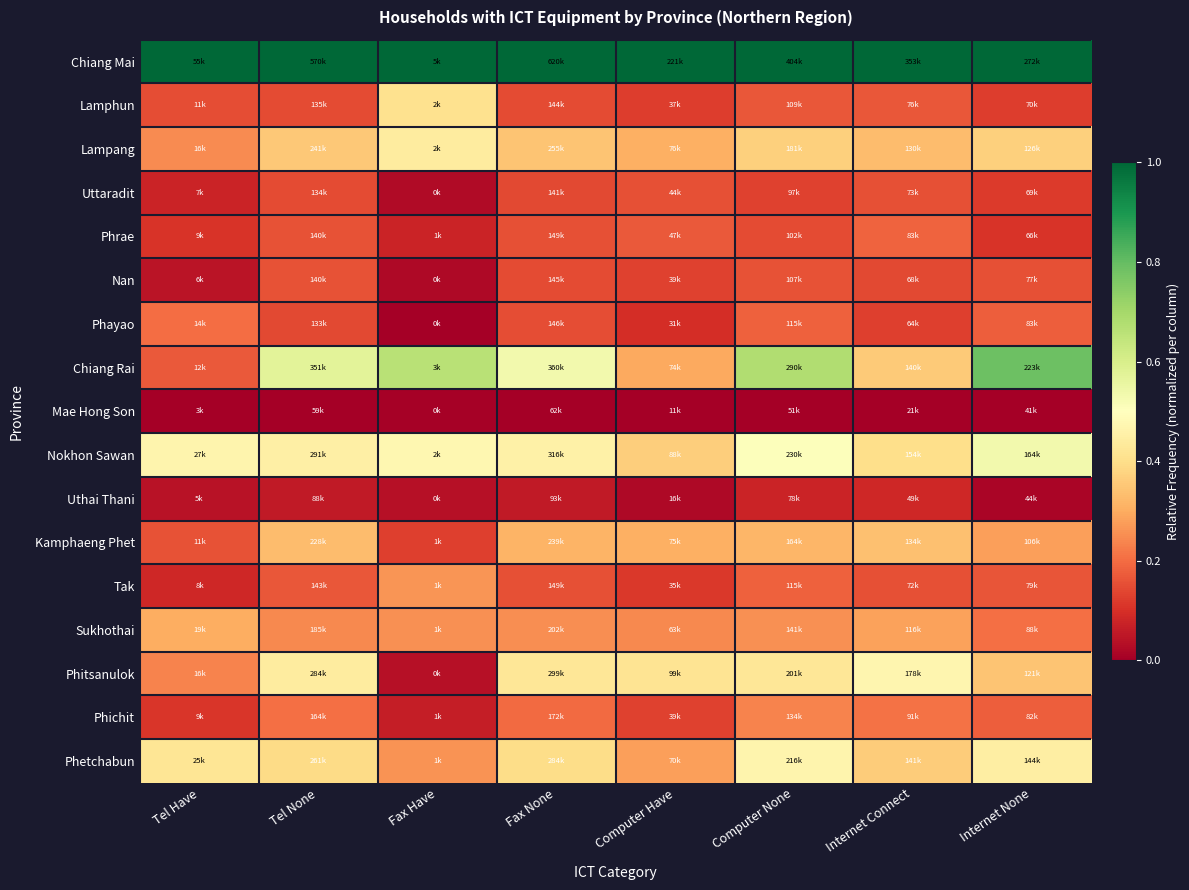

What is the greatest value displayed?

1.0